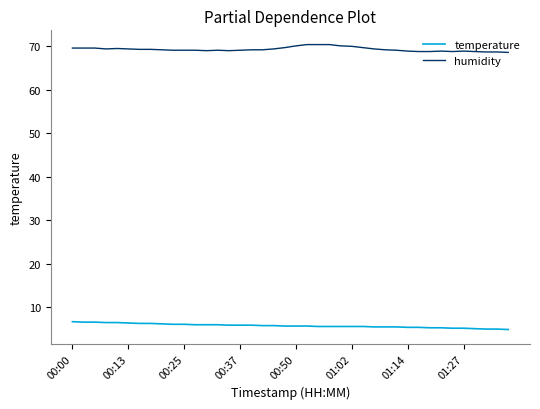

Which series has the largest total across all categories?

humidity